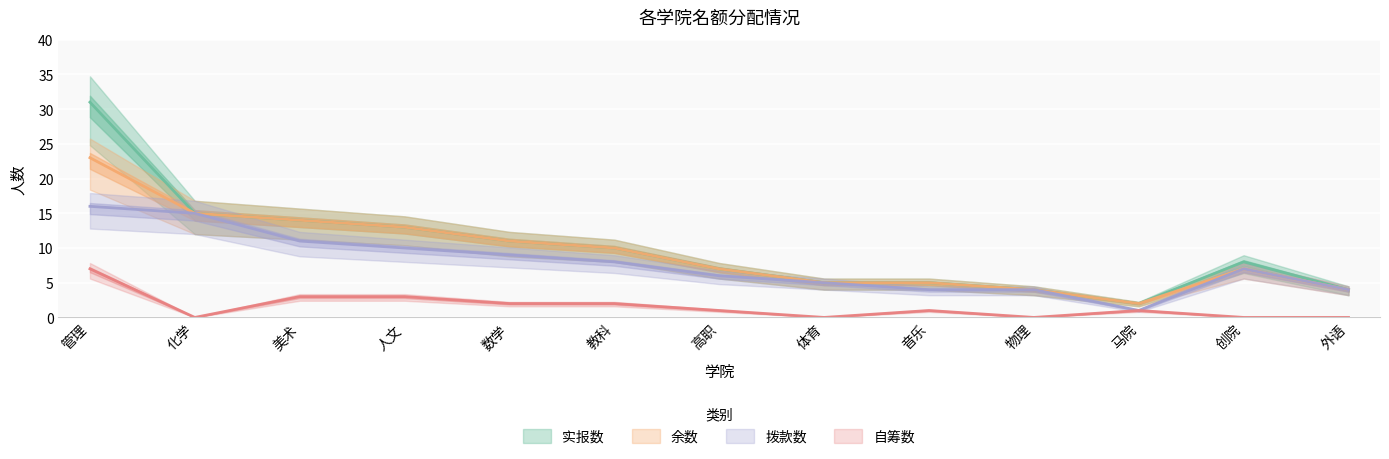

Between 化学 and 人文, which is larger?

化学